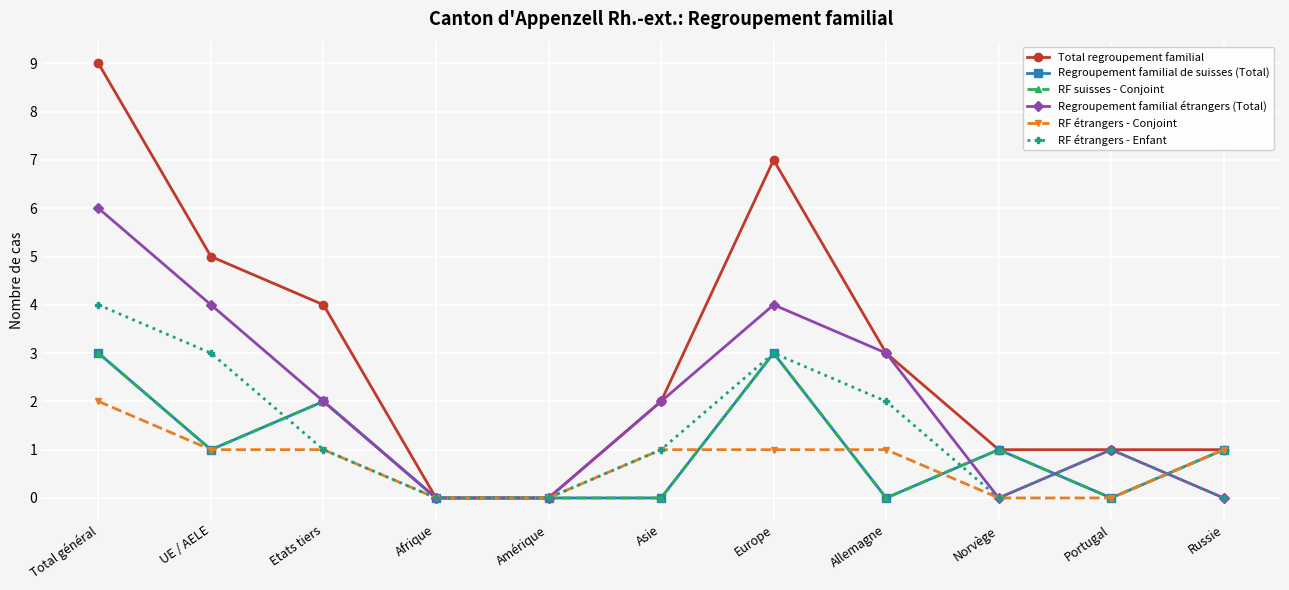

Reading left to right, transcribe all the data shown in this chart.

Total regroupement familial: Total général=9	UE / AELE=5	Etats tiers=4	Afrique=0	Amérique=0	Asie=2	Europe=7	Allemagne=3	Norvège=1	Portugal=1	Russie=1
Regroupement familial de suisses (Total): Total général=3	UE / AELE=1	Etats tiers=2	Afrique=0	Amérique=0	Asie=0	Europe=3	Allemagne=0	Norvège=1	Portugal=0	Russie=1
RF suisses - Conjoint: Total général=3	UE / AELE=1	Etats tiers=2	Afrique=0	Amérique=0	Asie=0	Europe=3	Allemagne=0	Norvège=1	Portugal=0	Russie=1
Regroupement familial étrangers (Total): Total général=6	UE / AELE=4	Etats tiers=2	Afrique=0	Amérique=0	Asie=2	Europe=4	Allemagne=3	Norvège=0	Portugal=1	Russie=0
RF étrangers - Conjoint: Total général=2	UE / AELE=1	Etats tiers=1	Afrique=0	Amérique=0	Asie=1	Europe=1	Allemagne=1	Norvège=0	Portugal=0	Russie=1
RF étrangers - Enfant: Total général=4	UE / AELE=3	Etats tiers=1	Afrique=0	Amérique=0	Asie=1	Europe=3	Allemagne=2	Norvège=0	Portugal=1	Russie=0